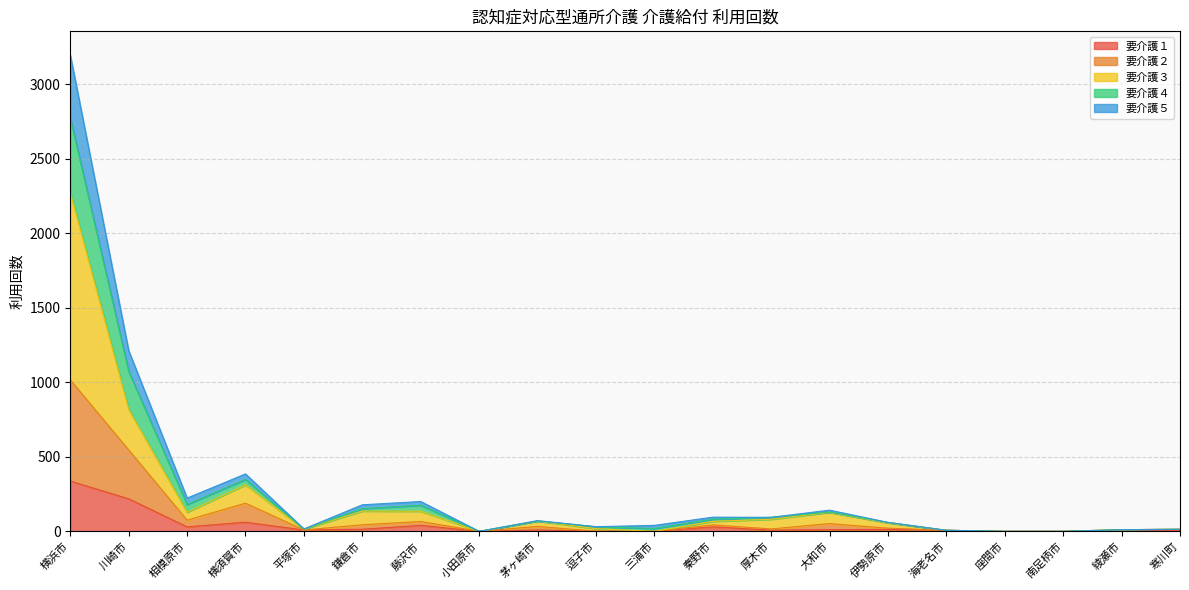

At which category is the sum across all series the highest?

横浜市